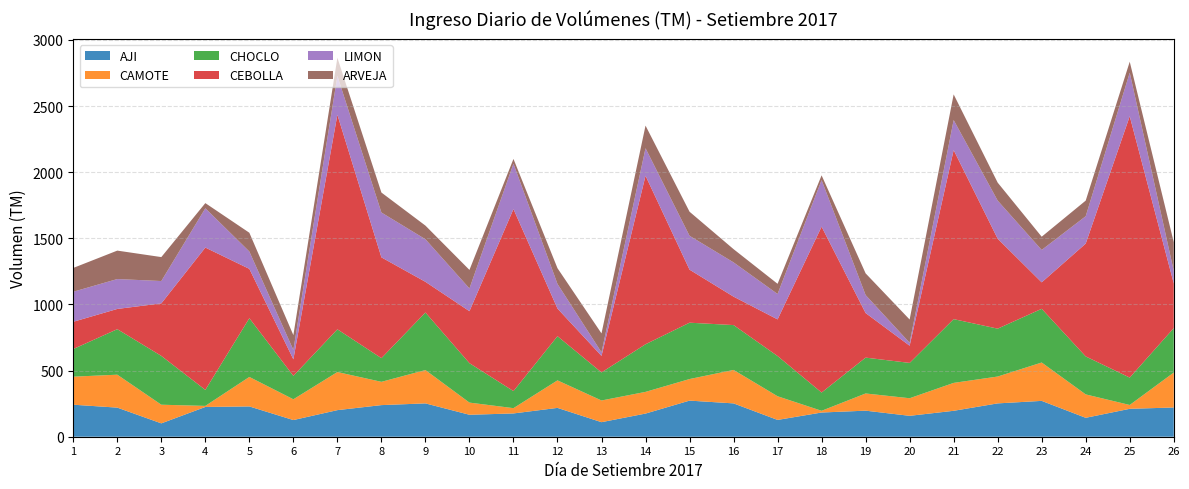

Reading right to left, what are all the values shown in this chart?

AJI: 221	211	143	271	252	196	158	197	183	127	252	273	175	110	218	176	166	252	239	201	126	229	225	101	220	242
CAMOTE: 264	29	177	290	203	211	133	130	13	179	253	163	164	164	208	40	92	252	176	288	157	223	8	141	249	212
CHOCLO: 336	207	287	406	362	482	267	271	138	304	339	426	360	212	334	129	298	435	179	323	177	444	121	369	344	209
CEBOLLA: 338	1976	853	200	680	1278	130	337	1254	277	215	401	1274	125	209	1376	393	232	762	1622	125	373	1076	397	153	206
LIMON: 95	329	207	245	288	227	22	136	352	192	259	256	208	27	186	343	172	322	339	294	71	131	297	169	226	227
ARVEJA: 217	83	118	100	136	194	176	164	36	77	100	182	171	143	119	36	140	103	151	137	112	142	39	181	215	180